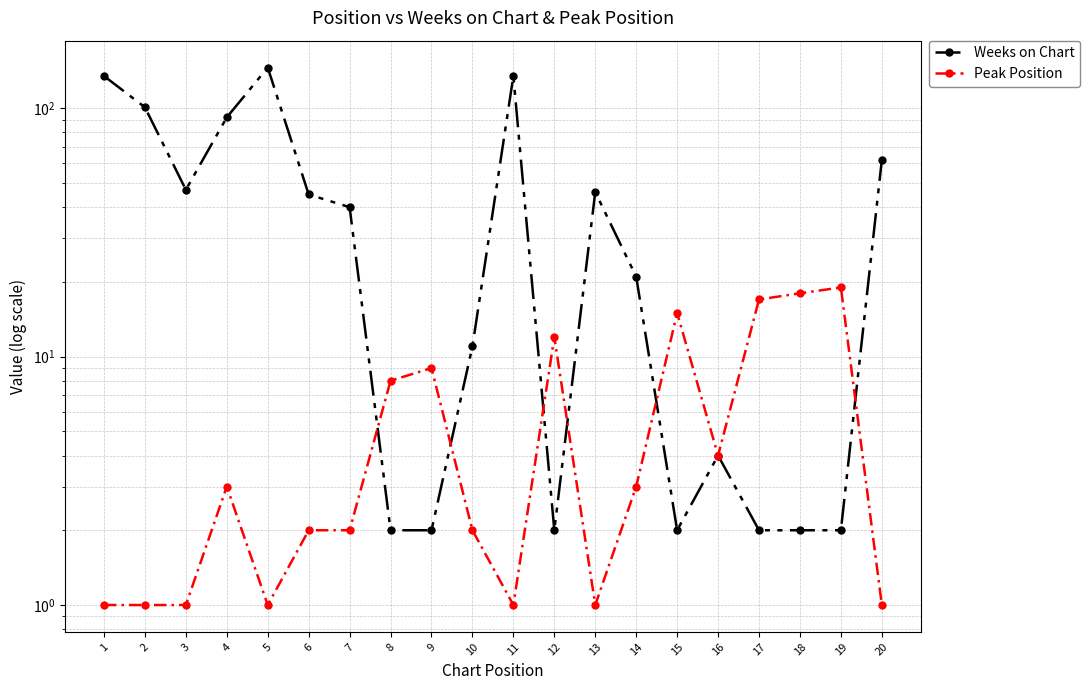

How many lines are shown in the chart?

2